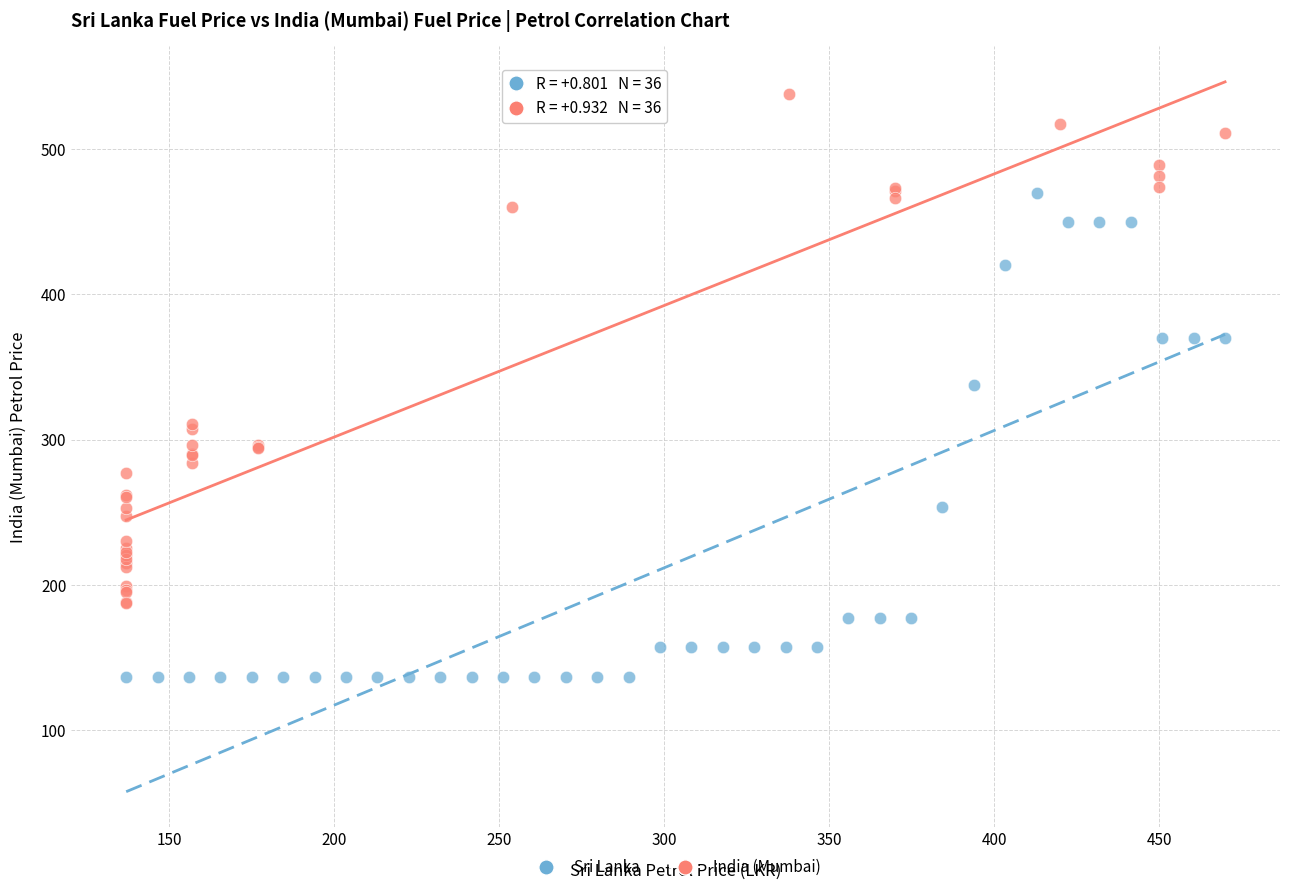

Which series has the largest Y range (max minus min)?

India (Mumbai)